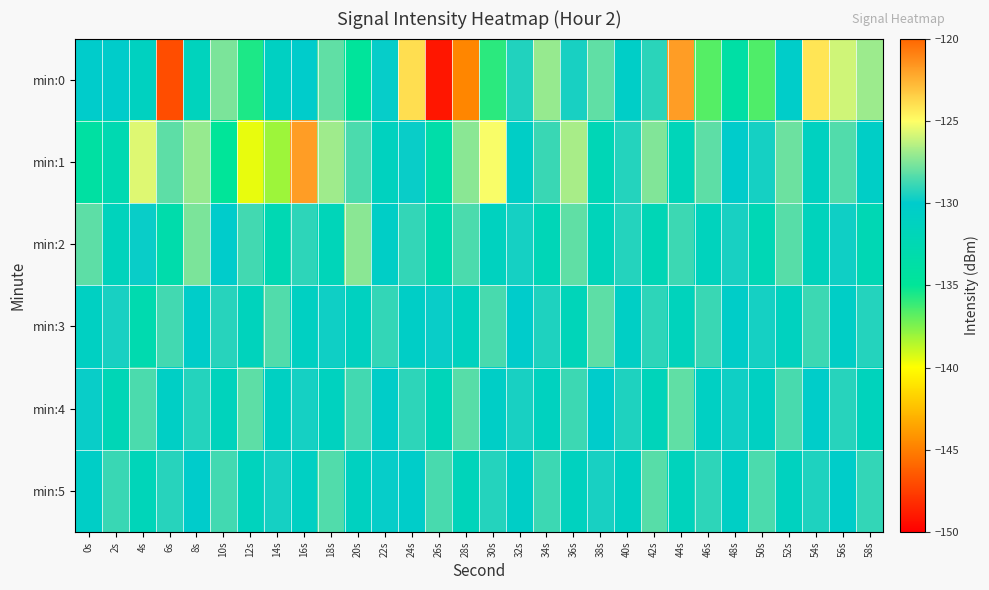

At which category is the sum across all series the highest?

16s